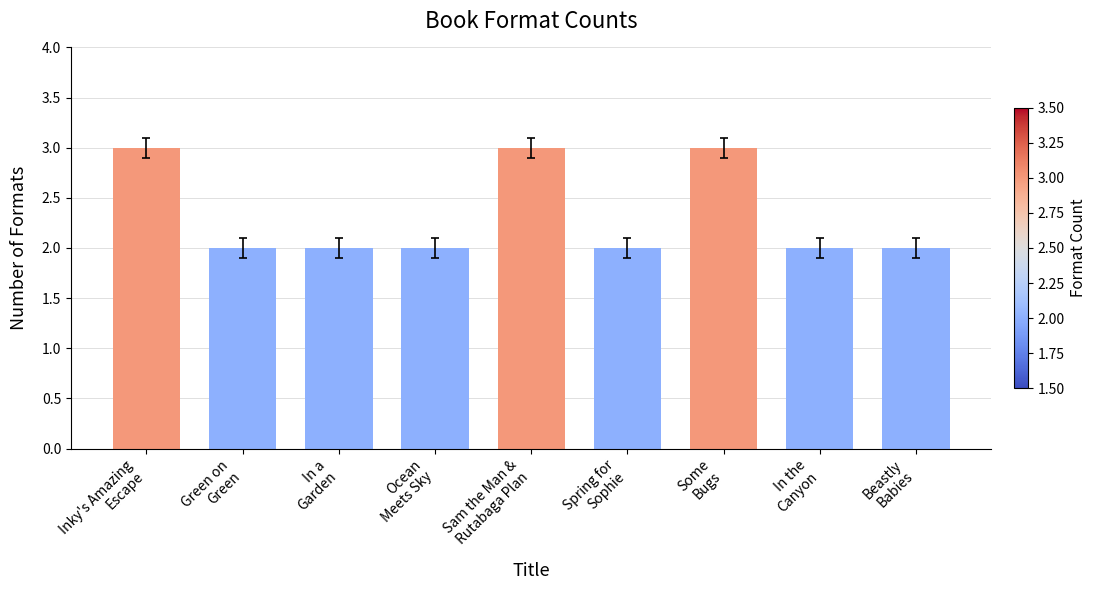

What is the minimum value shown in the chart?

2